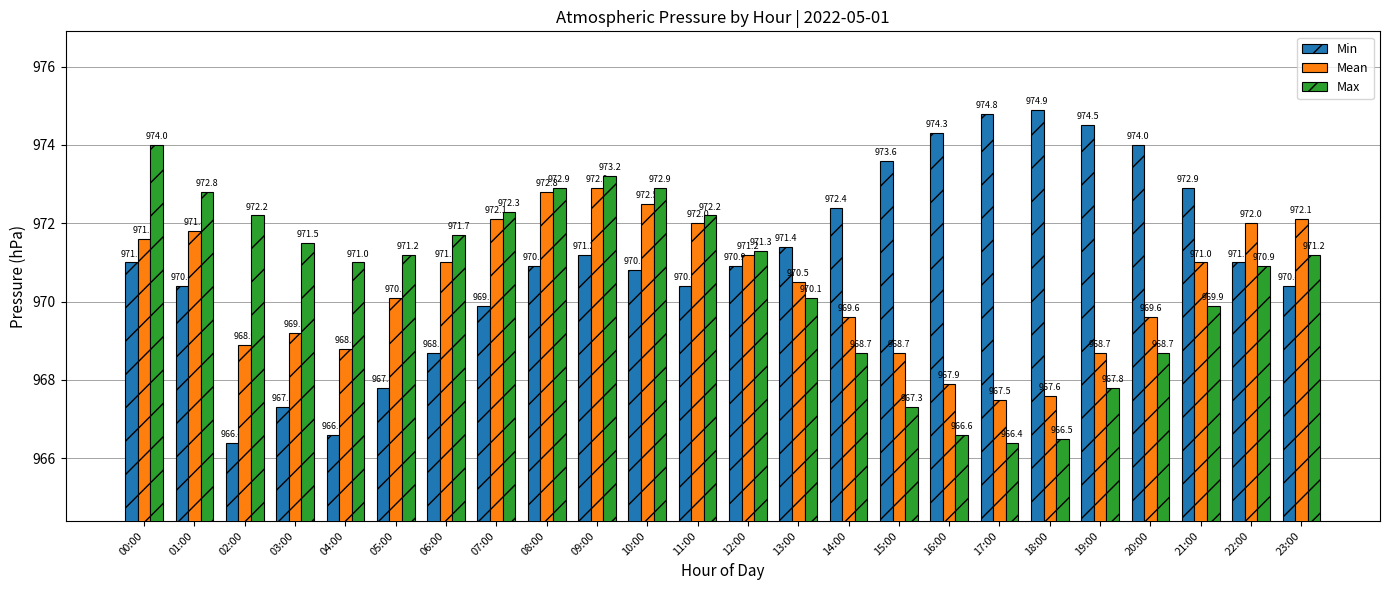

Between 16:00 and 22:00, which series saw the biggest shift?

Max